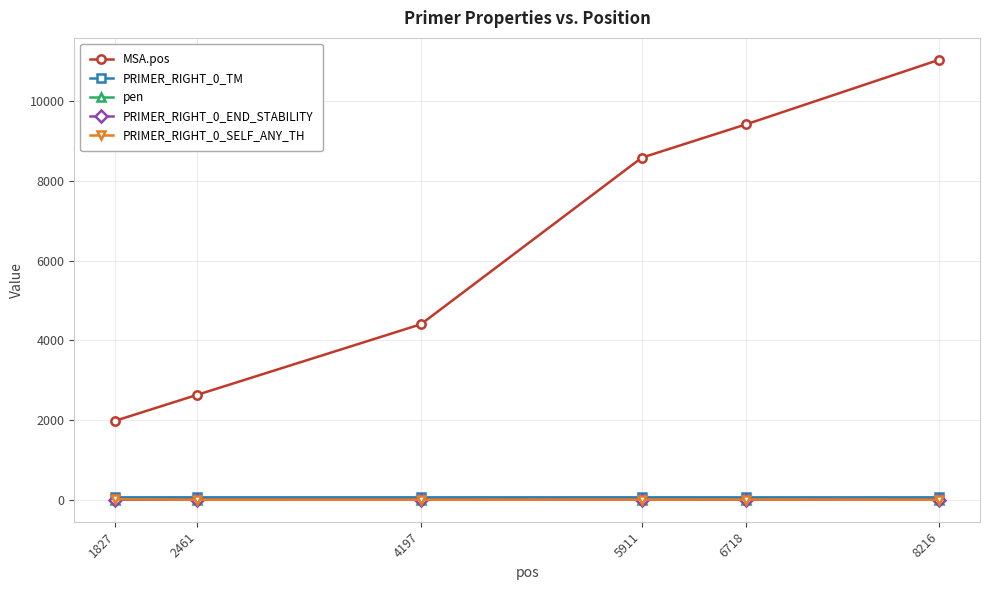

What is the difference between the second highest and second lowest values in the PRIMER_RIGHT_0_SELF_ANY_TH series?

5.2